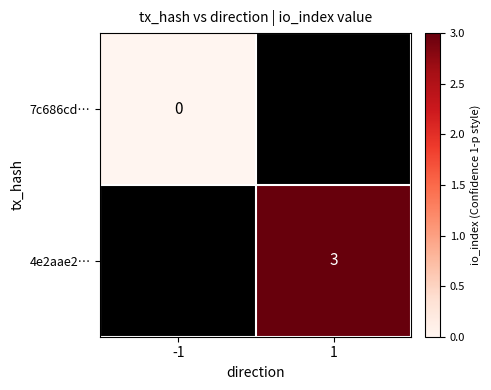

The value of 4e2aae2… at 1 is 5. True or false?

False